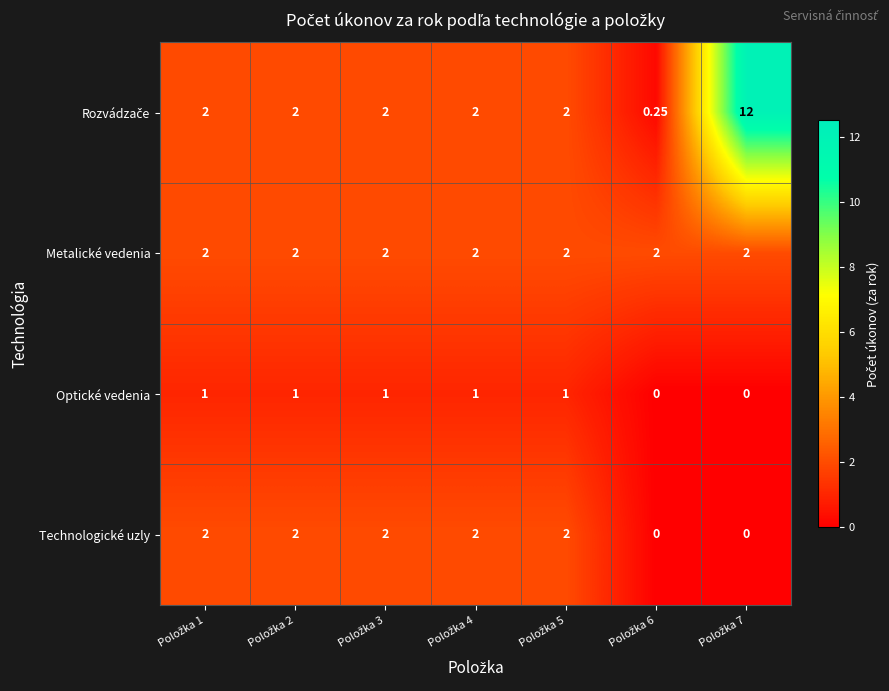

How many values in the Technologické uzly series are below 2?

2